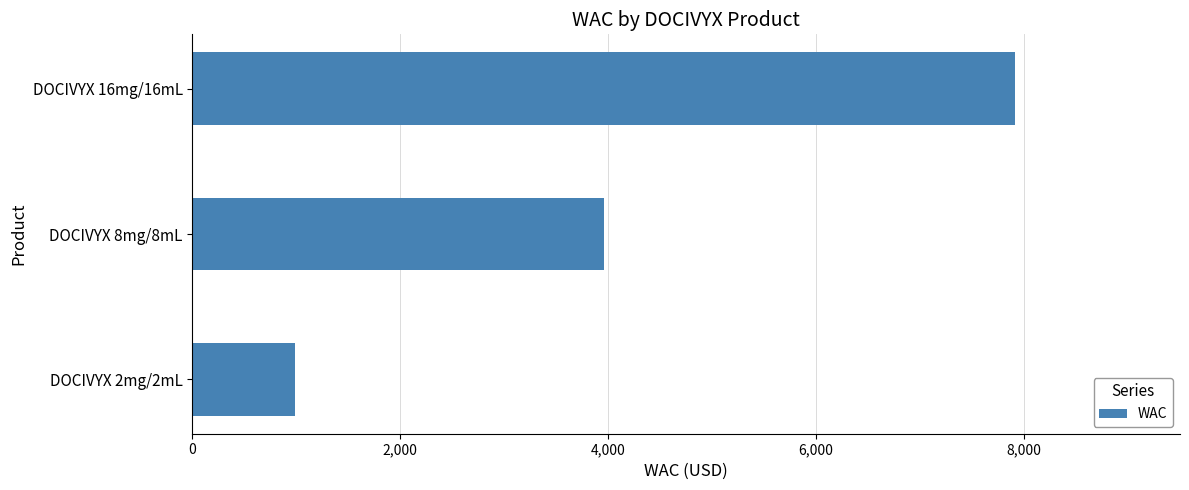

What is the sum of all values?

12870